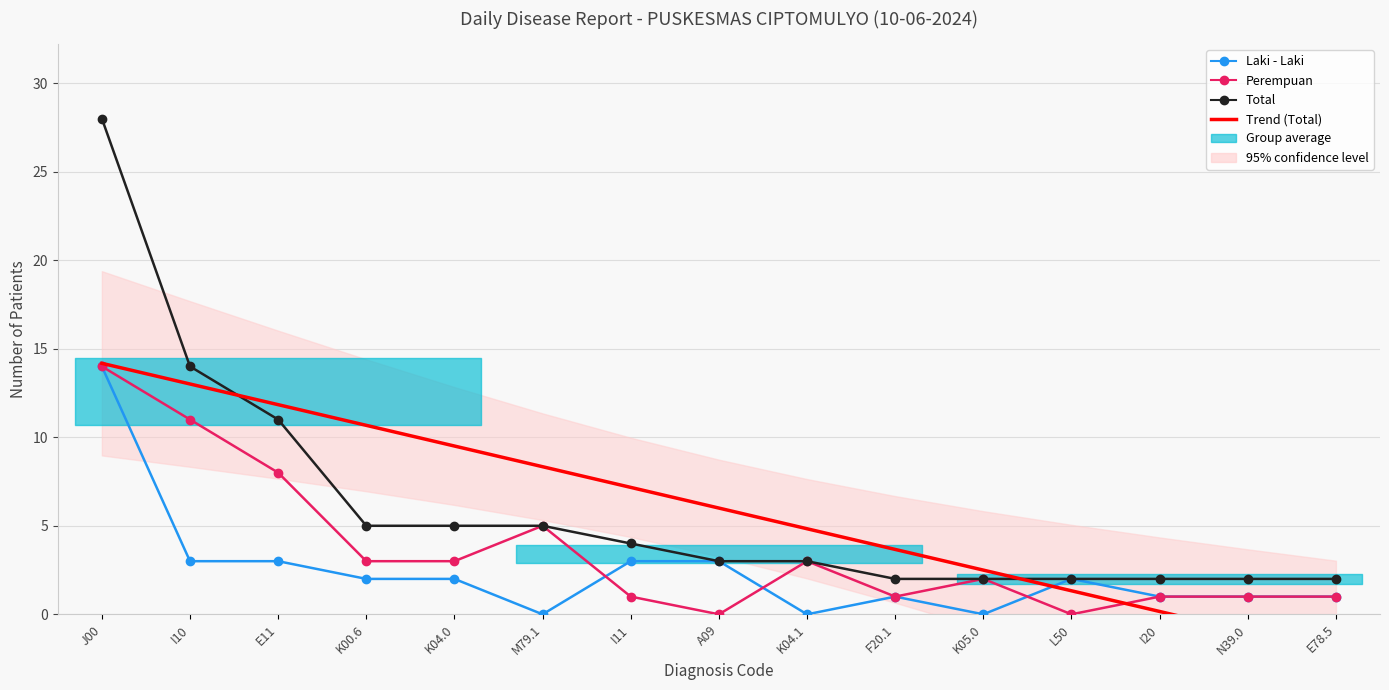

Reading right to left, transcribe all the data shown in this chart.

Laki - Laki: 1.0	1.0	1.0	2.0	0.0	1.0	0.0	3.0	3.0	0.0	2.0	2.0	3.0	3.0	14.0
Perempuan: 1.0	1.0	1.0	0.0	2.0	1.0	3.0	0.0	1.0	5.0	3.0	3.0	8.0	11.0	14.0
Total: 2.0	2.0	2.0	2.0	2.0	2.0	3.0	3.0	4.0	5.0	5.0	5.0	11.0	14.0	28.0
Trend (Total): -2.2	-1.0	0.2	1.3	2.5	3.7	4.8	6.0	7.2	8.3	9.5	10.7	11.8	13.0	14.2